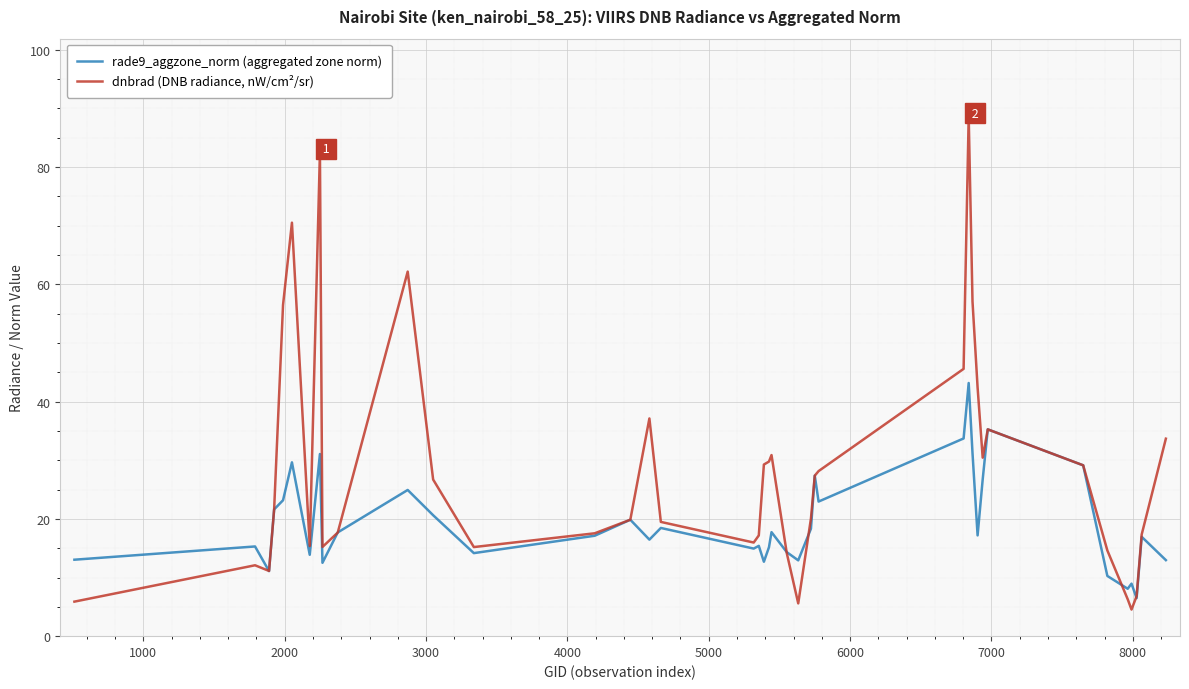

List the series in order of their peak value, highest first.

dnbrad (DNB radiance, nW/cm²/sr), rade9_aggzone_norm (aggregated zone norm)